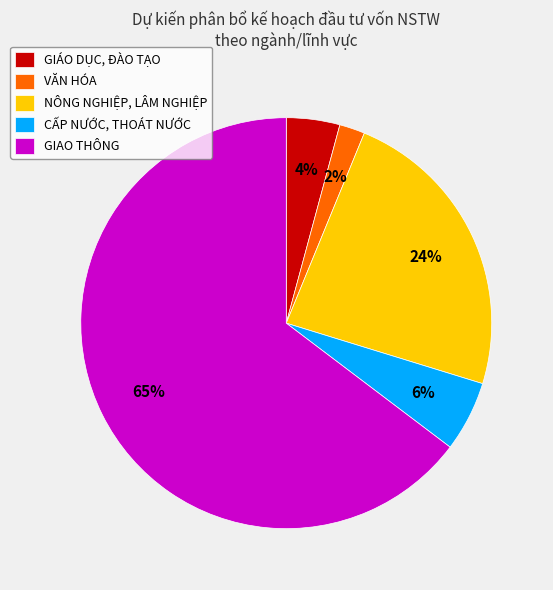

Rank the categories by value from lowest to highest.

VĂN HÓA, GIÁO DỤC, ĐÀO TẠO, CẤP NƯỚC, THOÁT NƯỚC, NÔNG NGHIỆP, LÂM NGHIỆP, GIAO THÔNG